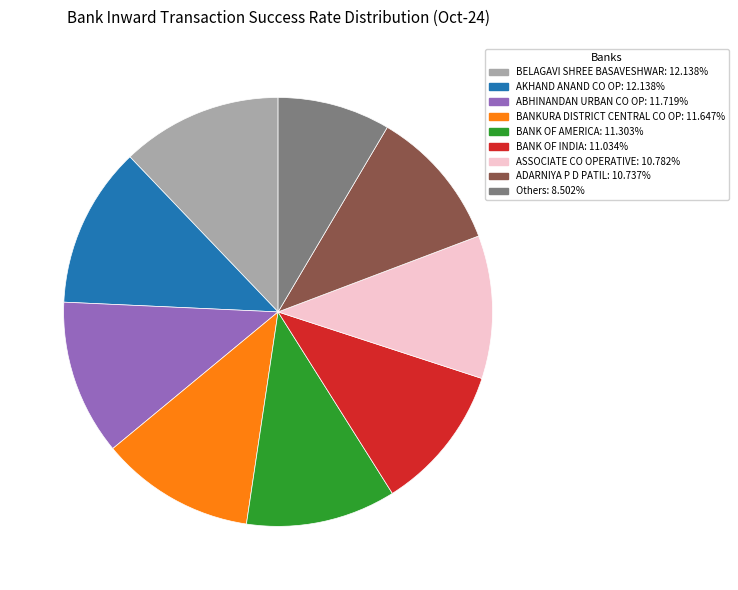

Does any single category account for the majority?

No